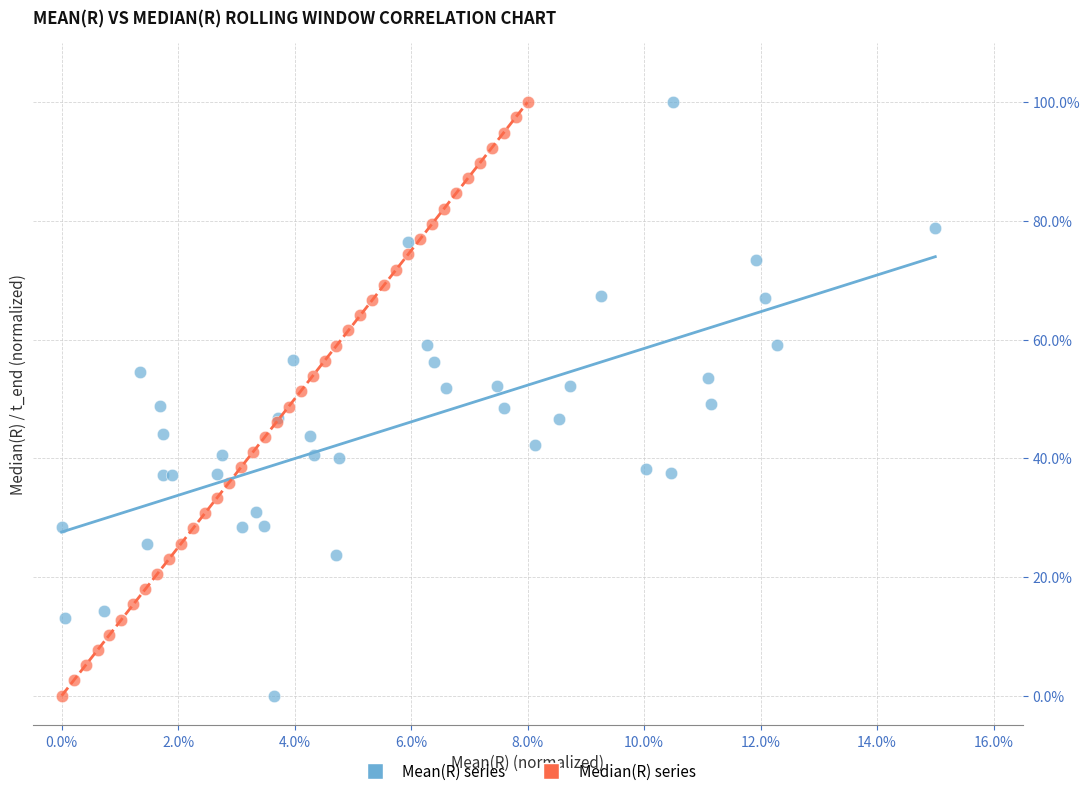

What are all the series names shown in the legend?

Mean(R) series, Median(R) series